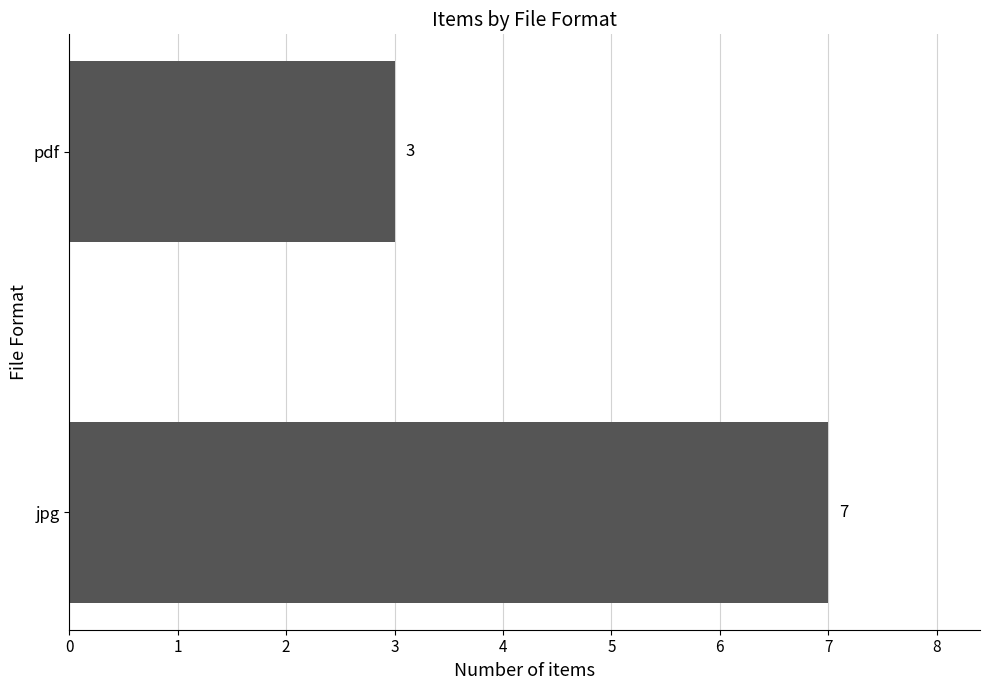

How many bars are there in total?

2